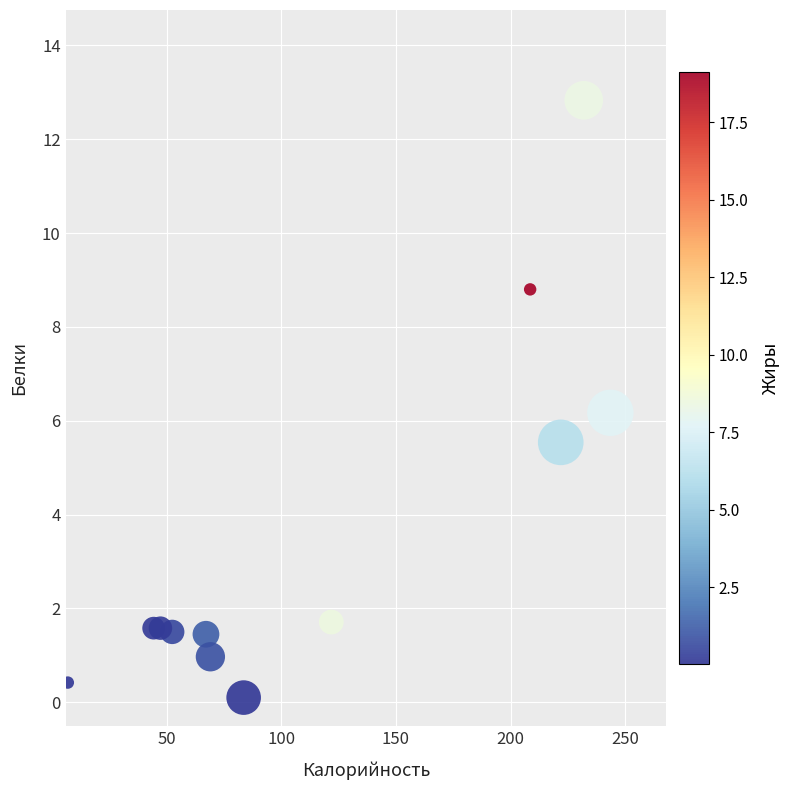

What is the average Y value?

3.6